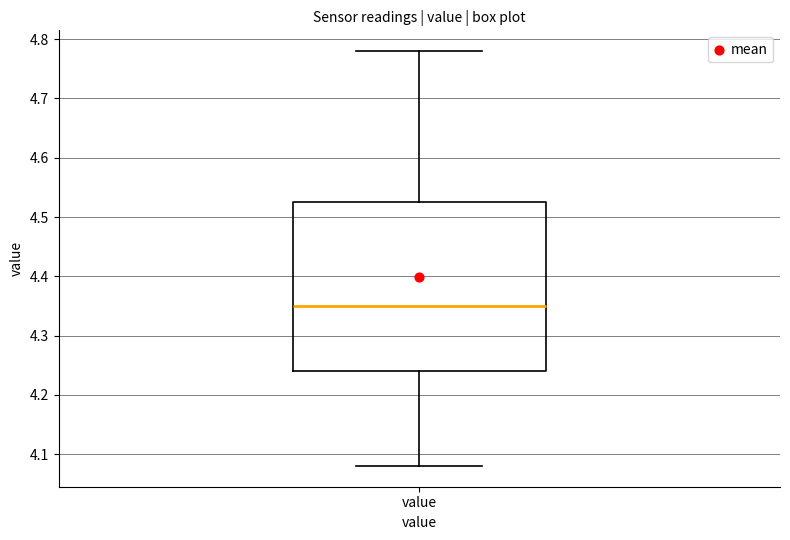

Transcribe this box plot: give where the median line is, the range the box spans, and where the two whiskers end, as read against the y-axis. The values are not printed on the chart, so give them approximately, as read against the axis.

median 4.35, box 4.24 to 4.53, whiskers 4.08 to 4.78